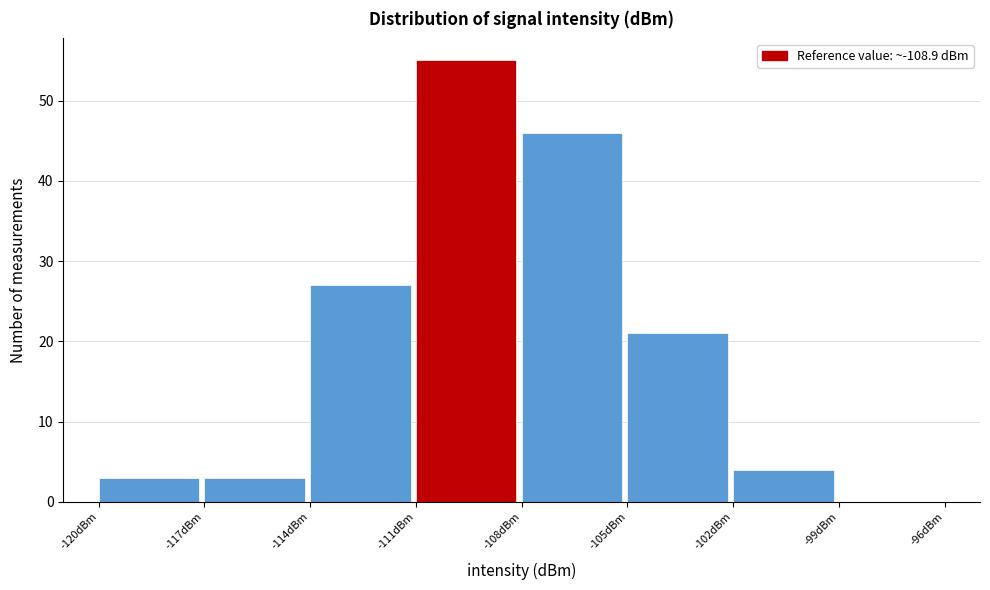

Reading left to right, transcribe this chart: for each bar, give the range it covers on the x-axis and its height. The values are not printed on the chart, so give them approximately, as read against the axis.

-120 to -117: 3
-117 to -114: 3
-114 to -111: 27
-111 to -108: 55
-108 to -105: 46
-105 to -102: 21
-102 to -99: 4
-99 to -96: 0